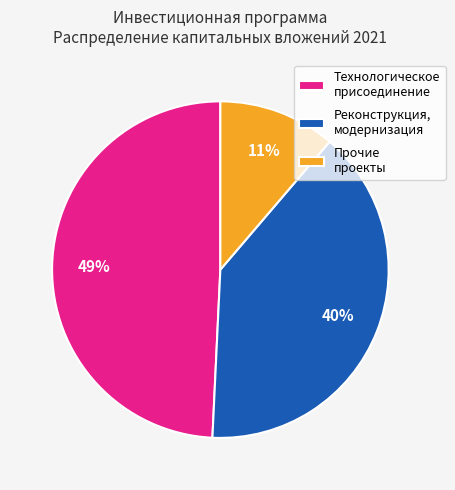

True or false: Технологическое присоединение accounts for 36% of the total.

False